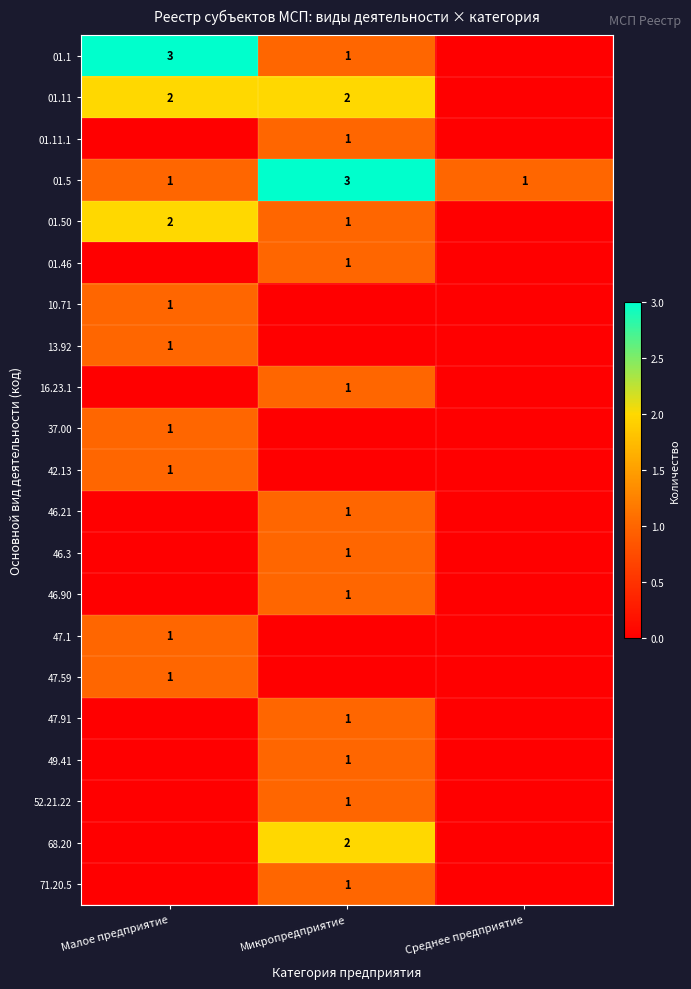

Count the 01.5 values in the range 1 to 3.

3